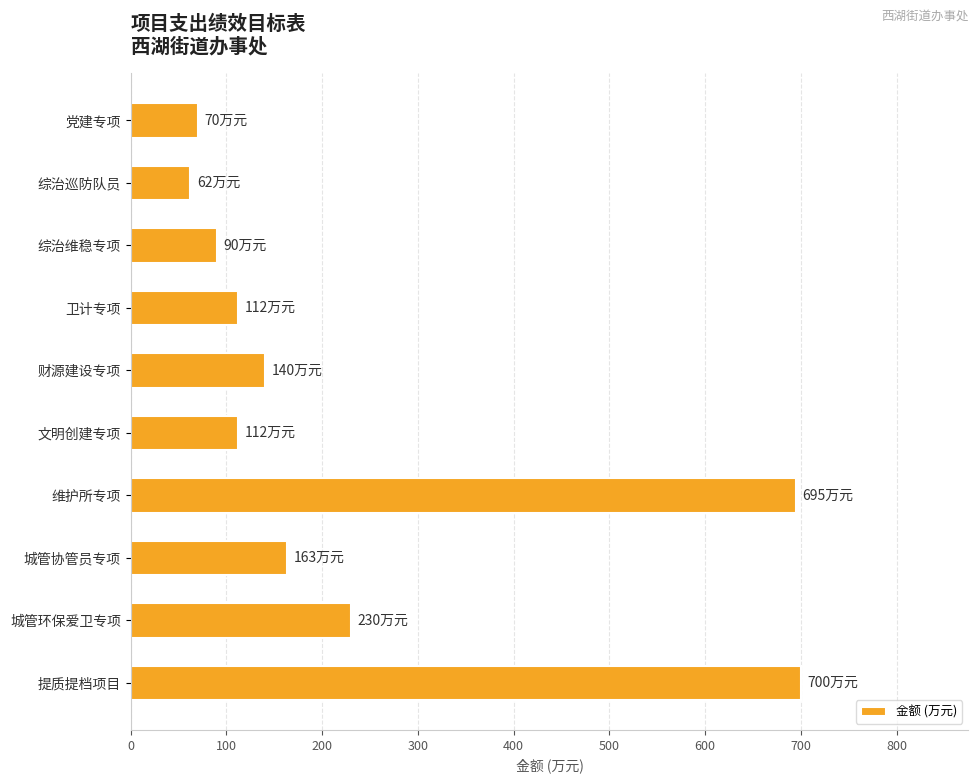

What is the change in value from 维护所专项 to 城管环保爱卫专项?

-465